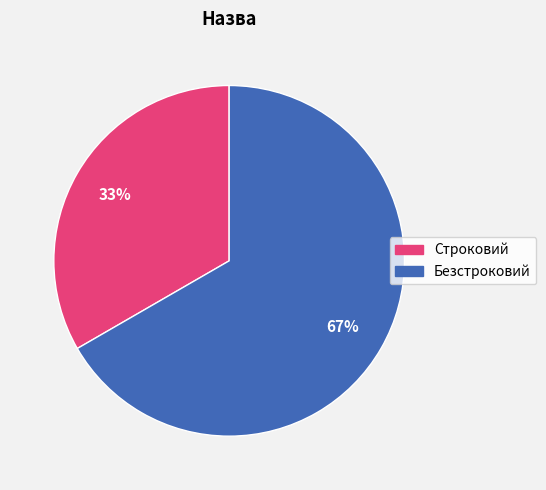

The Безстроковий slice represents 75% of the pie. True or false?

False